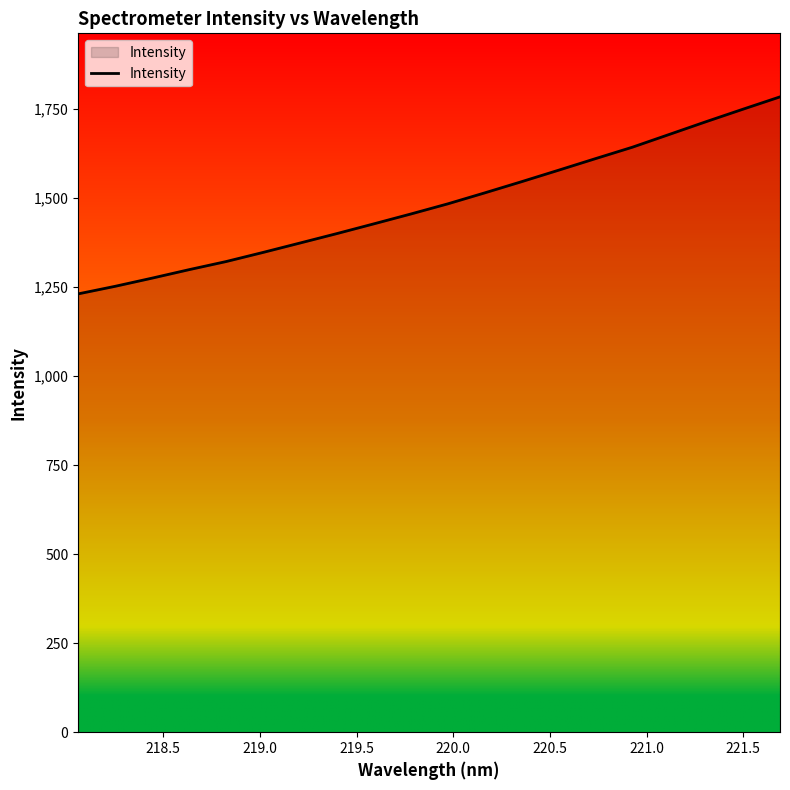

Reading left to right, transcribe all the data shown in this chart.

1231.3	1252.5	1275.5	1299.3	1322.0	1347.7	1374.1	1400.7	1428.0	1455.6	1484.1	1514.9	1546.4	1578.6	1611.2	1643.3	1679.2	1715.1	1750.2	1784.7